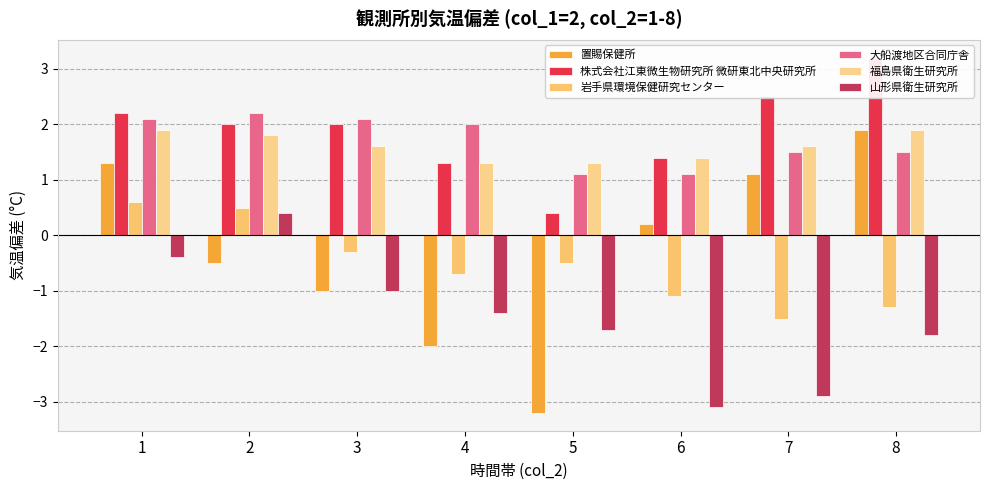

At which label does 福島県衛生研究所 reach its peak?

1